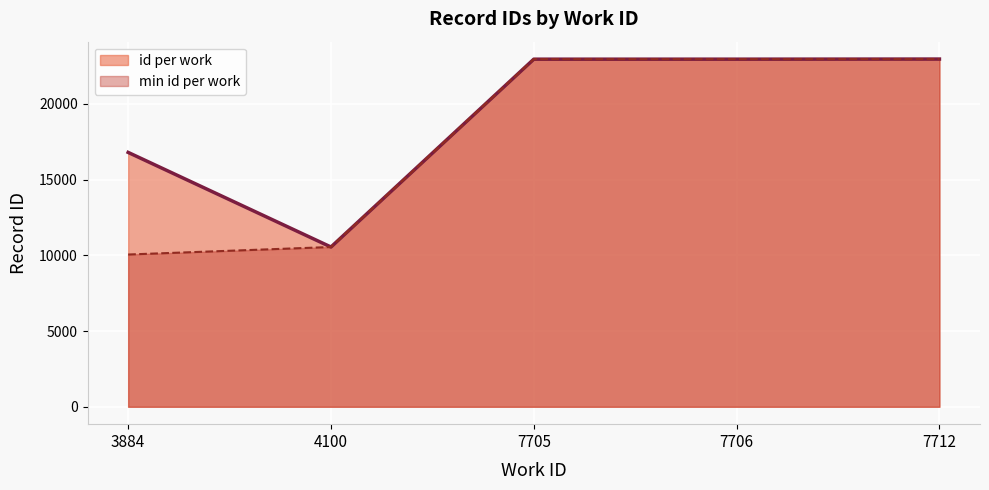

Is it true that id per work equals 22959.0 at 7705?

True